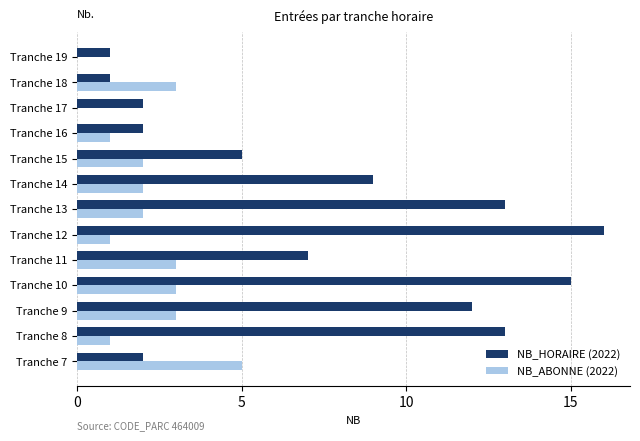

At which category is the sum across all series the highest?

Tranche 10